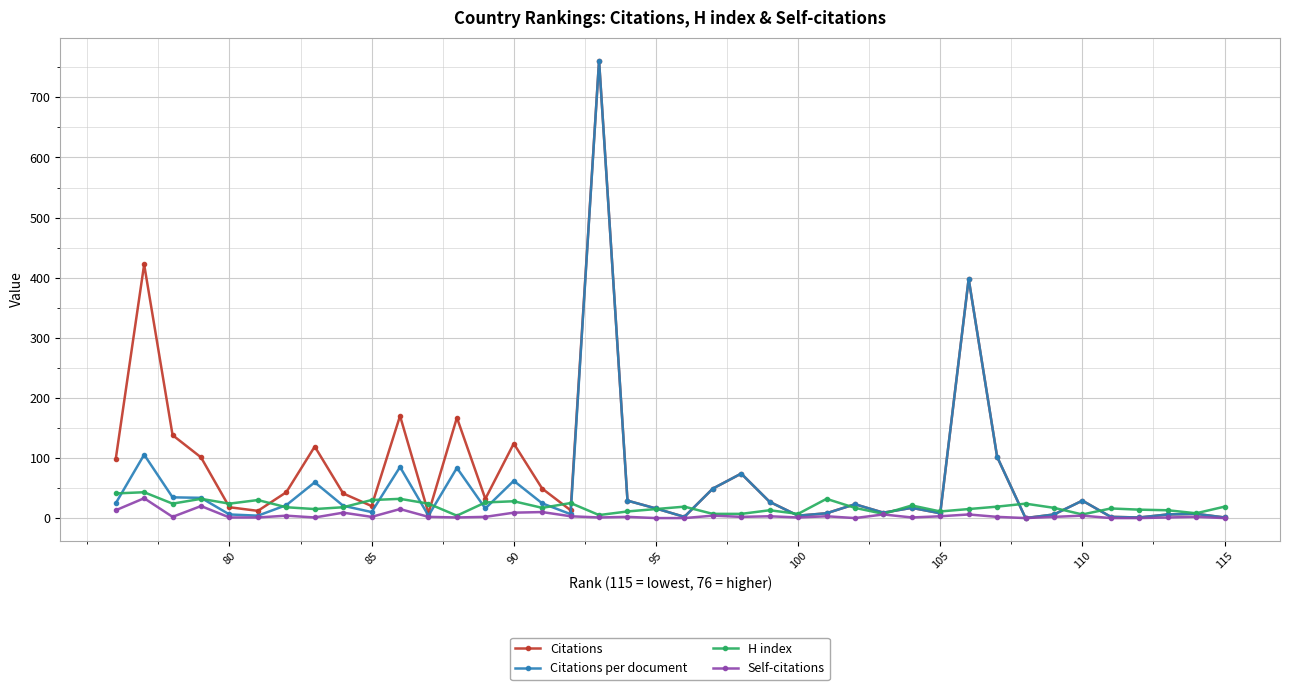

Is this an area chart (filled region under the line)?

No